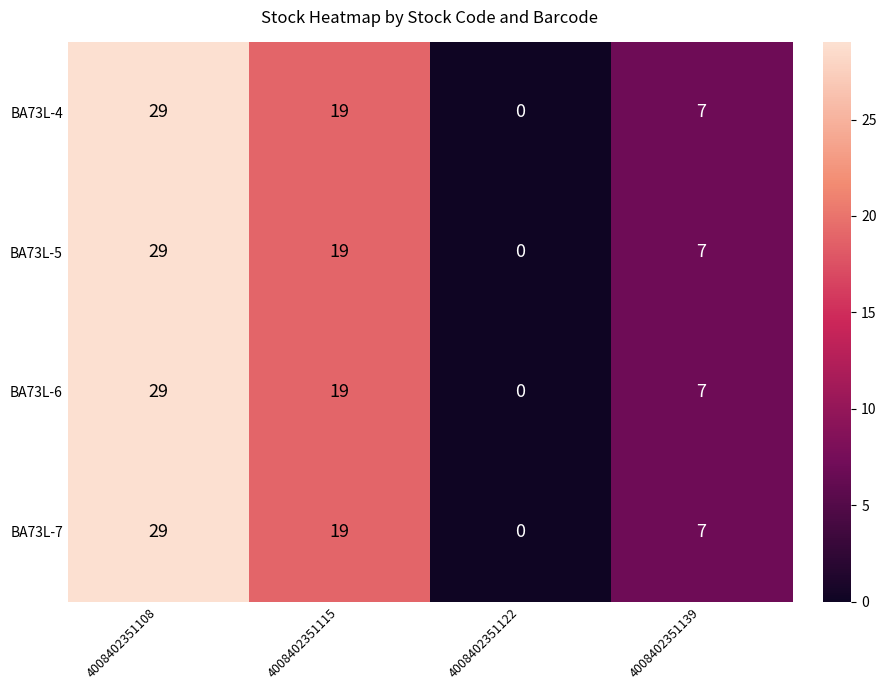

What is the difference between the maximum and minimum values in the BA73L-4 series?

29